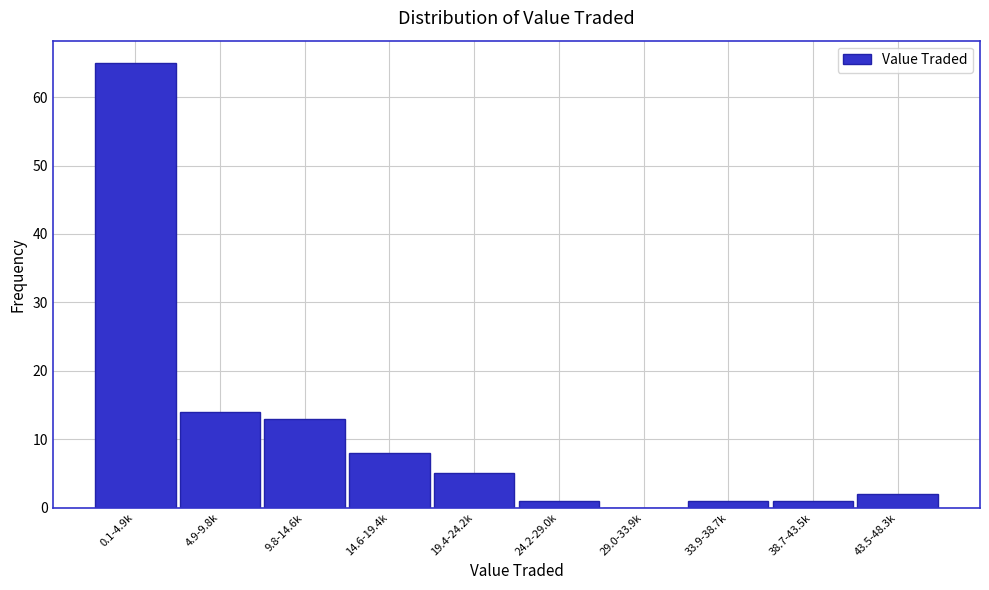

Which category has the highest value across all series?

0.1-4.9k